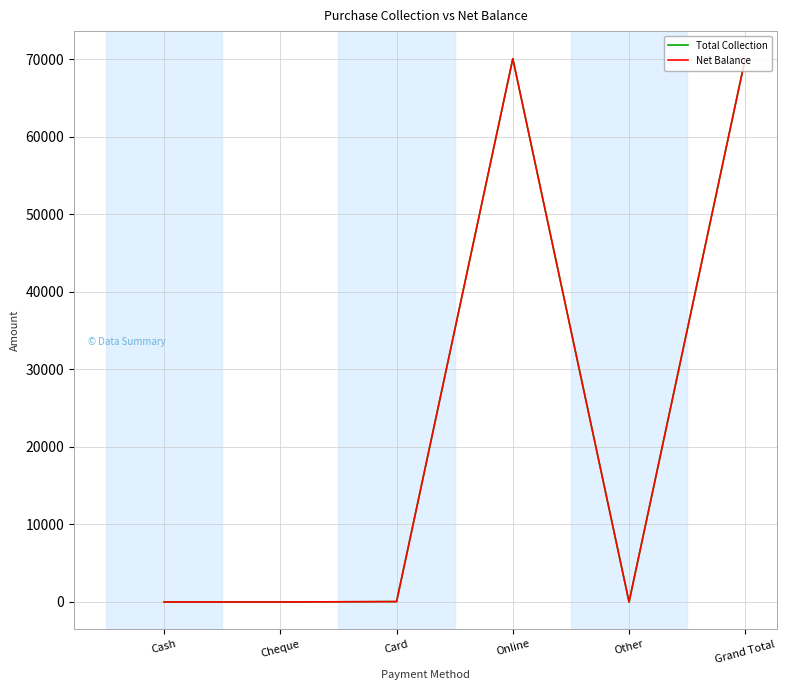

Does the chart have visible grid lines?

Yes